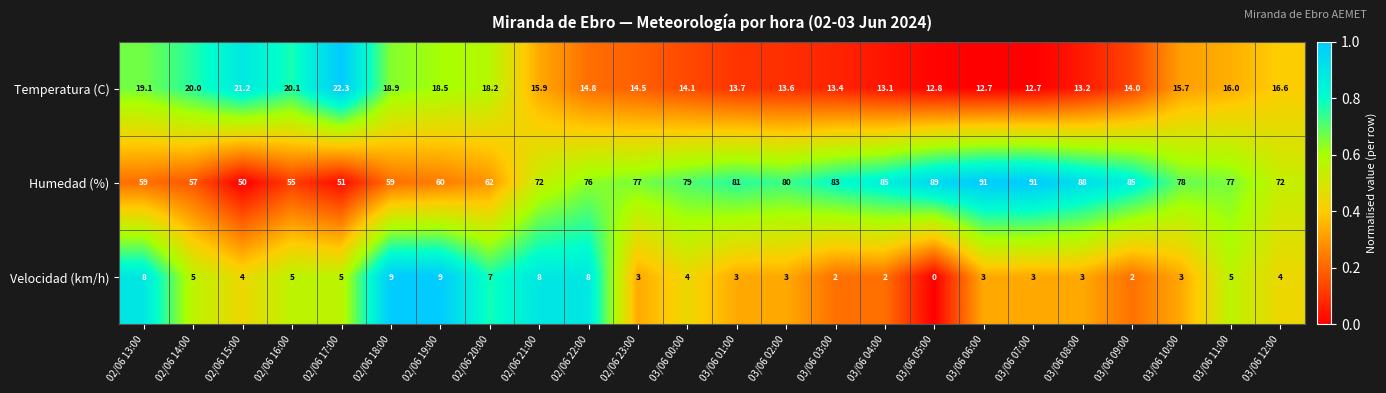

At how many categories does at least one series exceed 0?

24